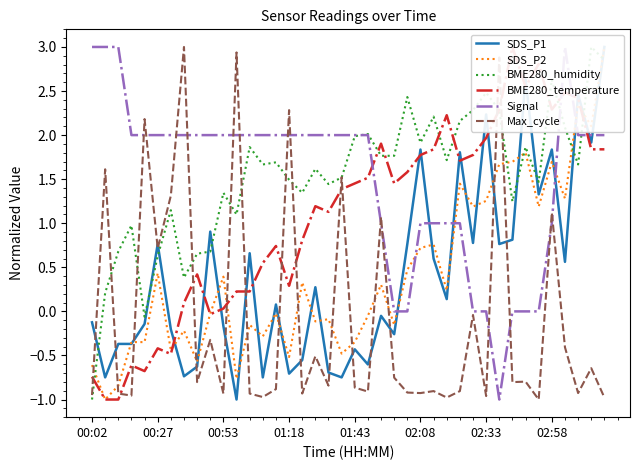

Rank the series at 12 from highest to lowest value.

Signal, BME280_humidity, SDS_P1, BME280_temperature, SDS_P2, Max_cycle